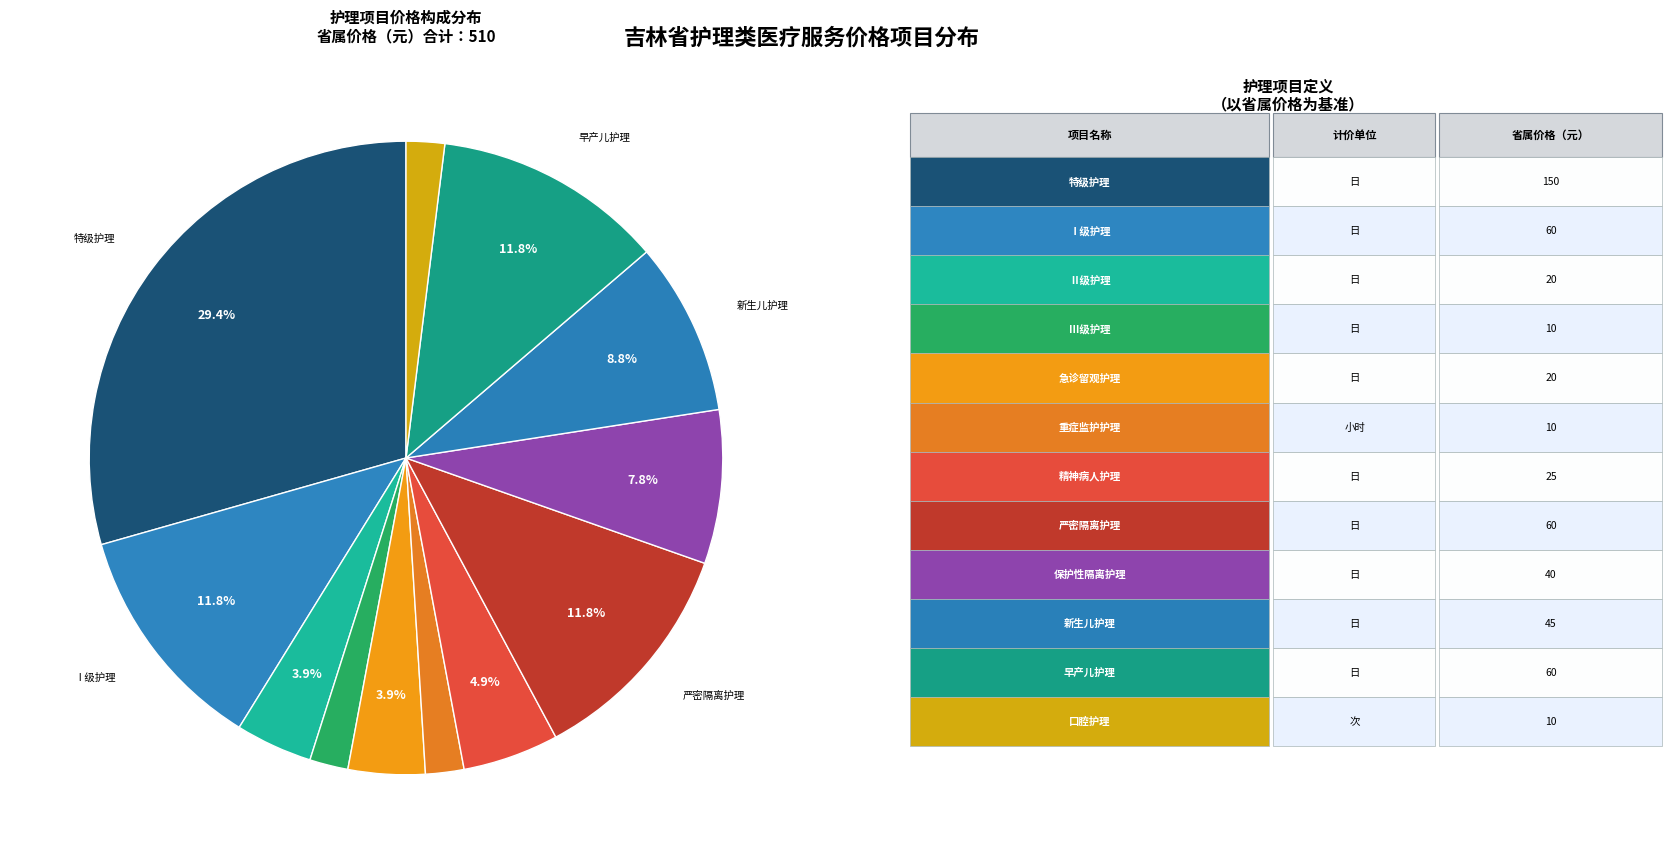

Is there any slice that represents more than half of the pie?

No